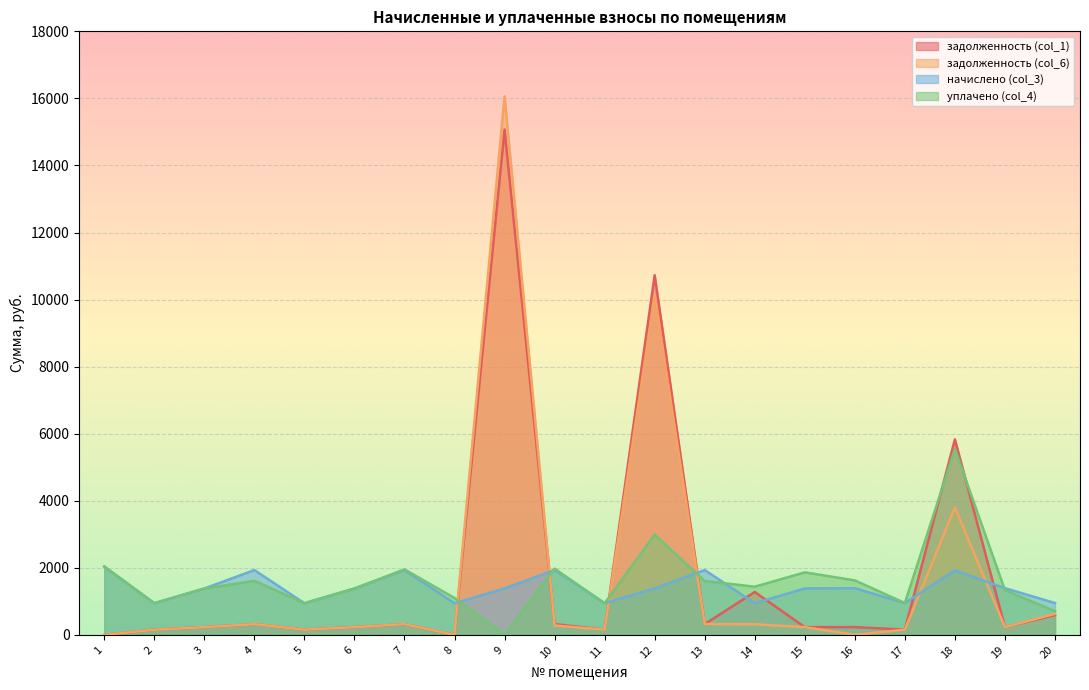

Which series ends up on top after the final intersection of задолженность (col_1) and задолженность (col_6)?

задолженность (col_6)